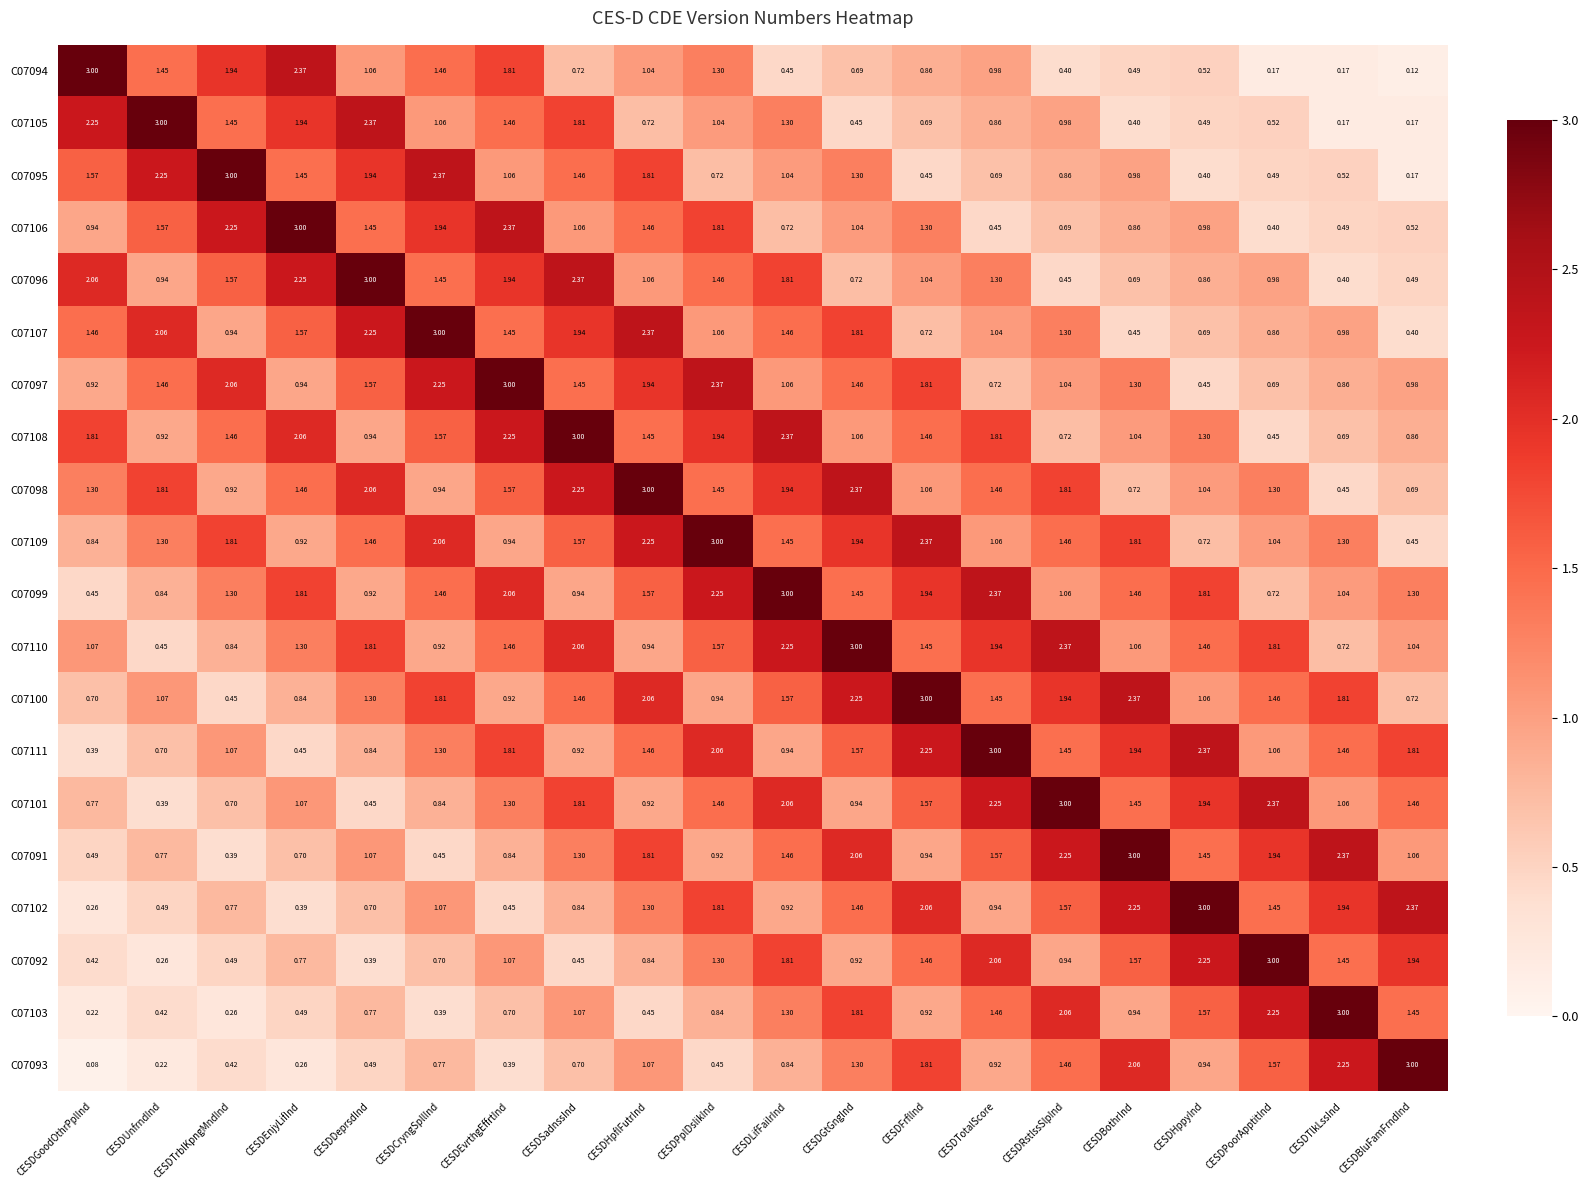

Which category has the lowest value in the C07099 series?

CESDGoodOthrPplInd